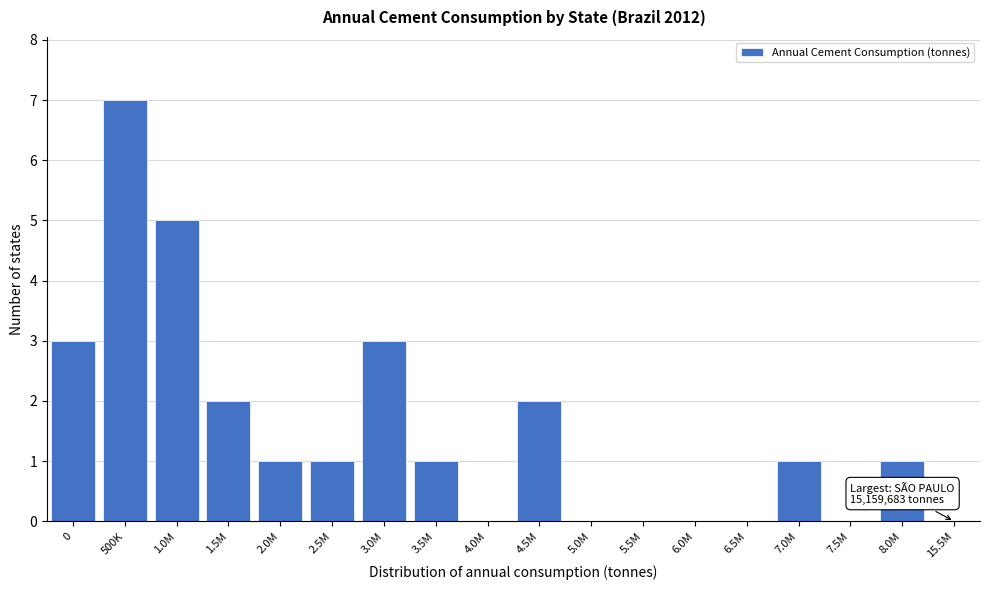

Reading left to right, what are all the values shown in this chart?

0=3	500K=7	1.0M=5	1.5M=2	2.0M=1	2.5M=1	3.0M=3	3.5M=1	4.0M=0	4.5M=2	5.0M=0	5.5M=0	6.0M=0	6.5M=0	7.0M=1	7.5M=0	8.0M=1	15.5M=0